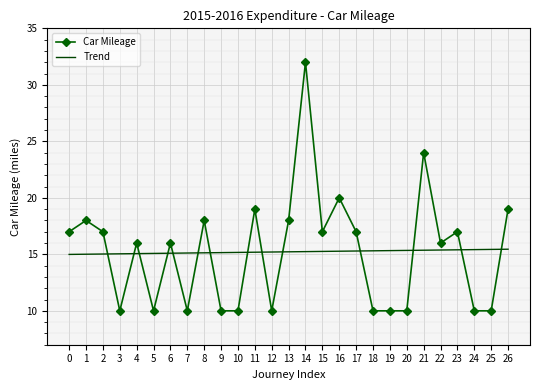

Rank the series by their maximum value, from highest to lowest.

Car Mileage, Trend